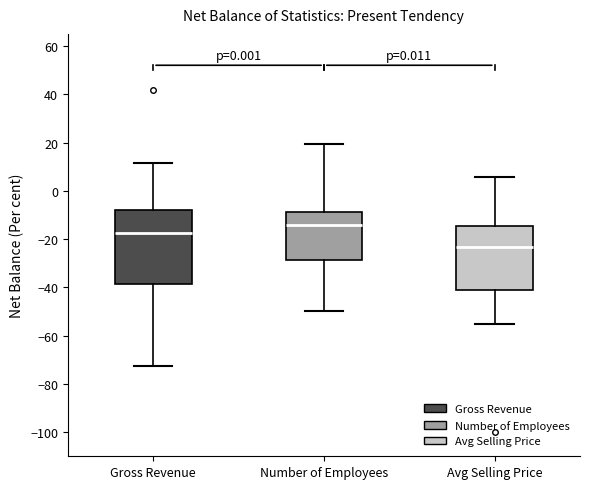

Reading left to right, read every box against the y-axis: the position of its median line, the range the box covers, and the ends of its whiskers. The values are not printed on the chart, so give them approximately, as read against the axis.

Gross Revenue: median -18, box -38 to -8, whiskers -72 to 12
Number of Employees: median -14, box -28 to -8, whiskers -50 to 20
Avg Selling Price: median -24, box -42 to -14, whiskers -56 to 6